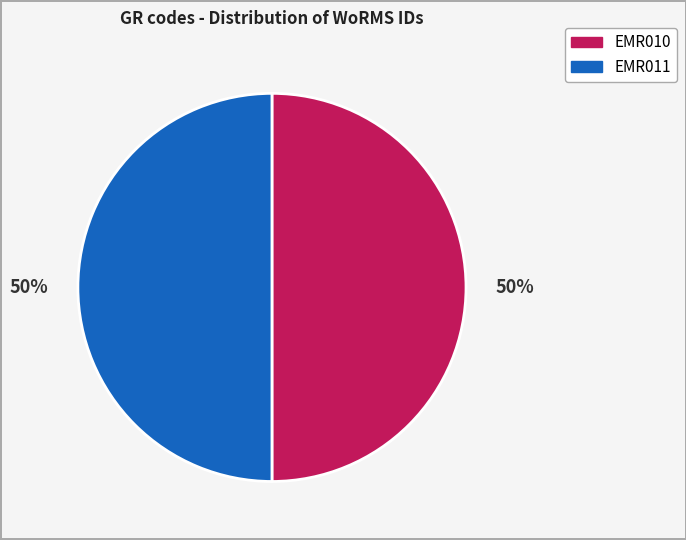

Do EMR011 and EMR010 together represent more than half of the pie?

Yes